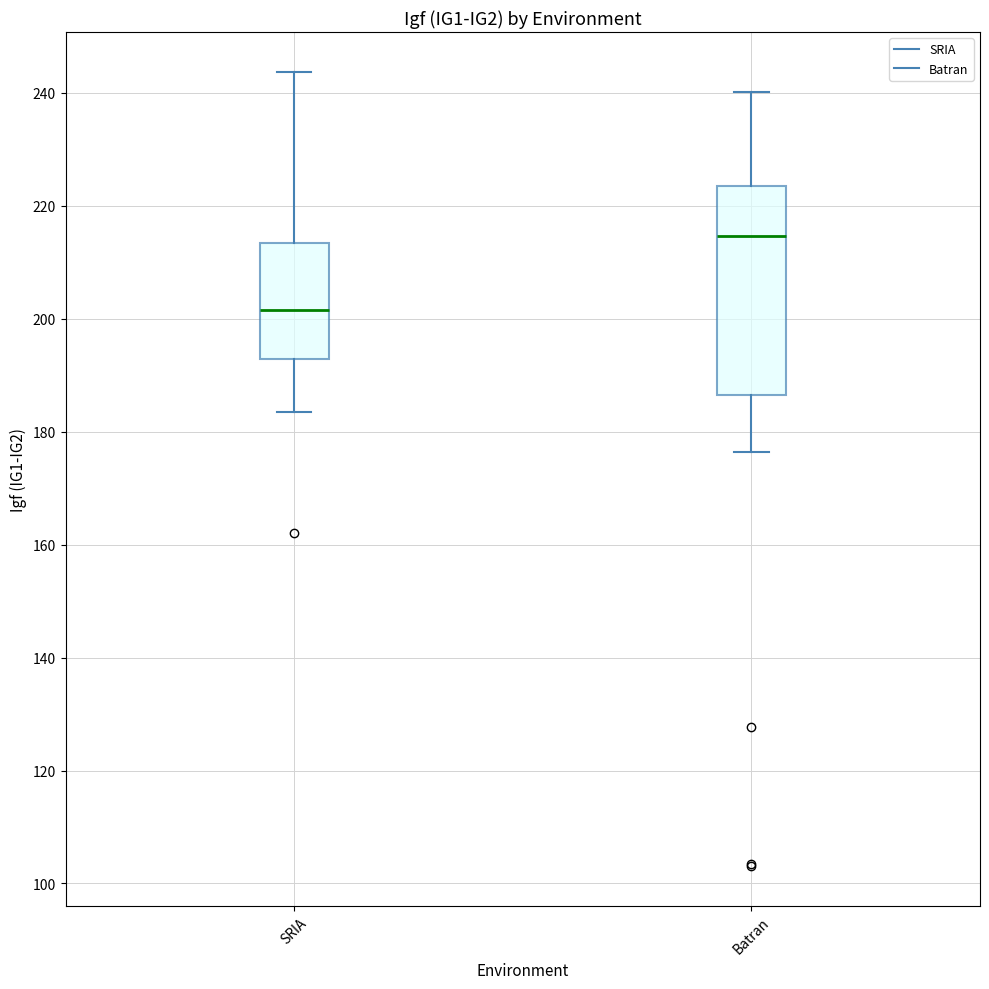

Where is the upper edge of the box for SRIA on the y-axis? The values are not printed on the chart, so give them approximately, as read against the axis.

214